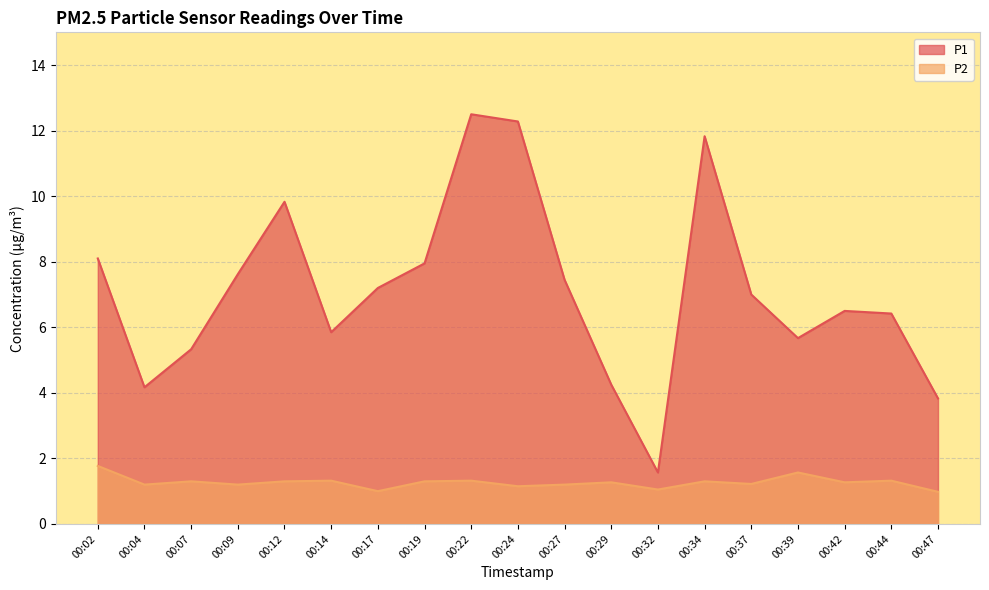

Rank the categories by P1 value from highest to lowest.

00:22, 00:24, 00:34, 00:12, 00:02, 00:19, 00:09, 00:27, 00:17, 00:37, 00:42, 00:44, 00:14, 00:39, 00:07, 00:29, 00:04, 00:47, 00:32